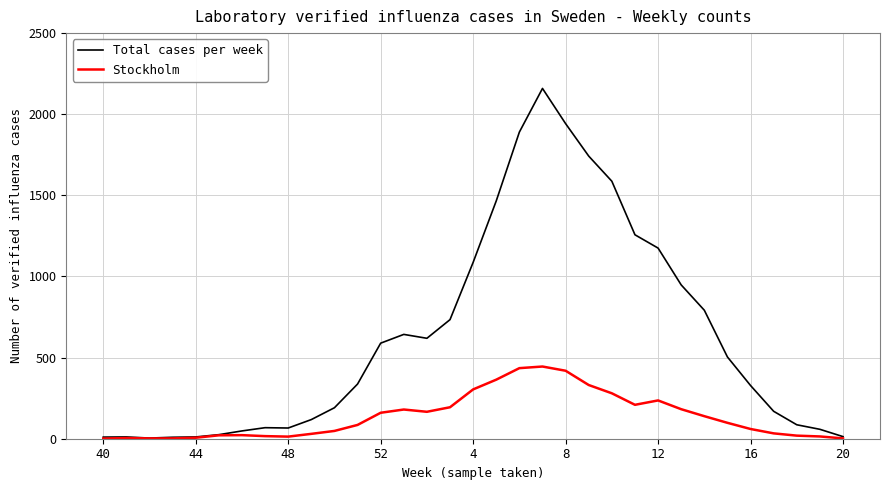

Which series has the largest total across all categories?

Total cases per week